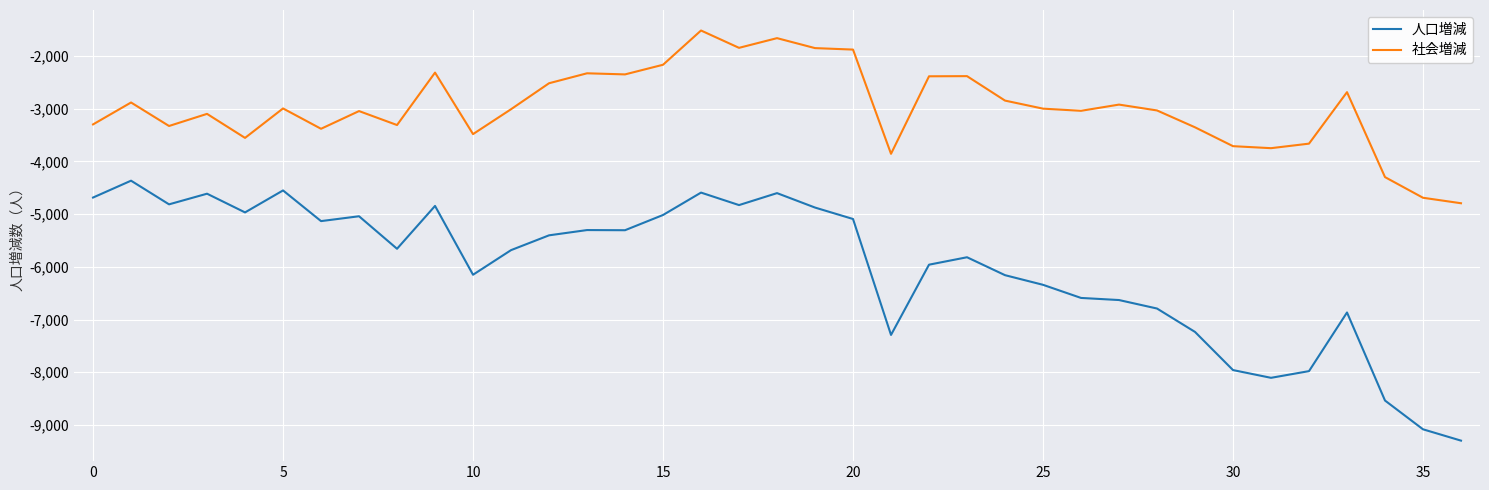

List the series in order of their overall mean, highest first.

社会増減, 人口増減